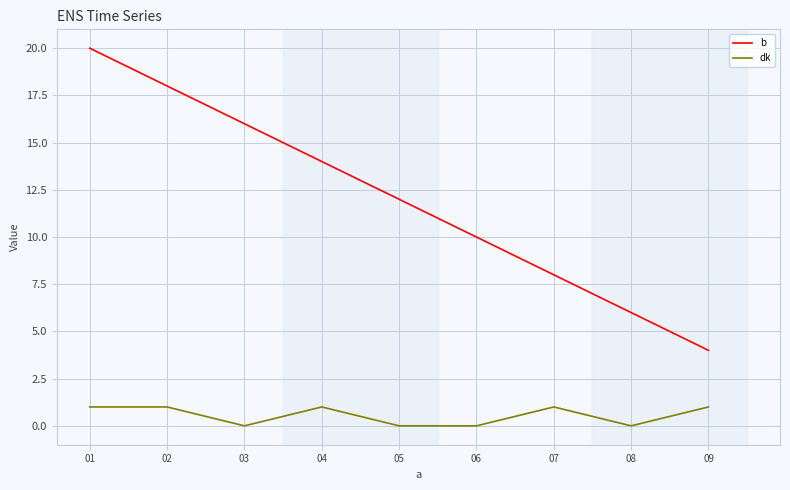

Between 03 and 05, which series saw the biggest shift?

b